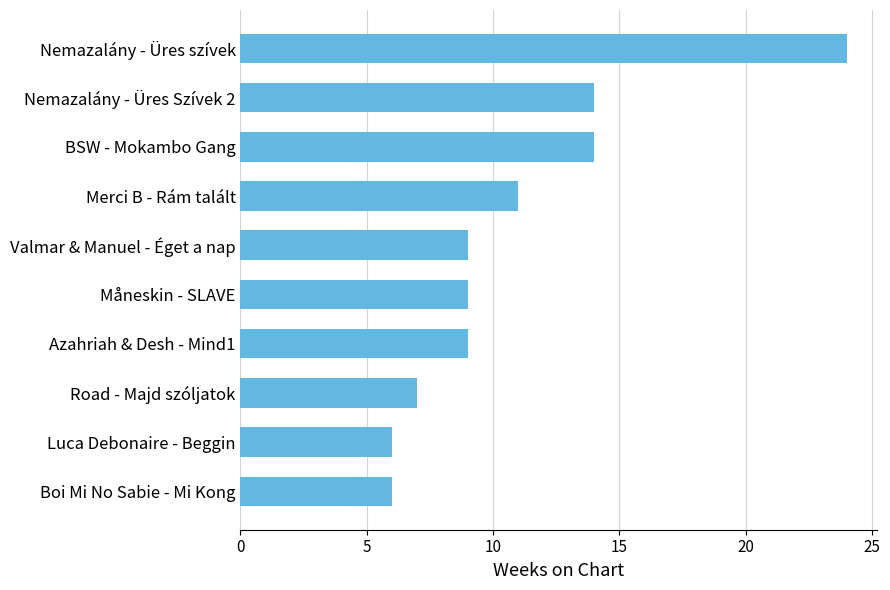

How many series are shown in this chart?

1